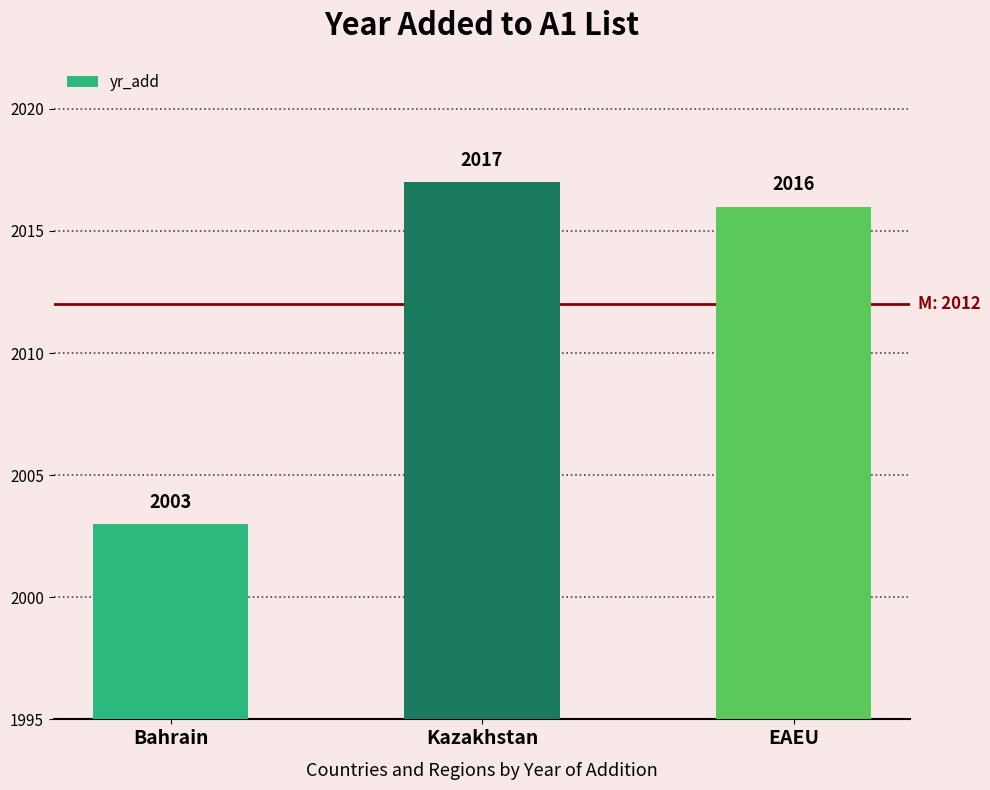

What value does the data have at Bahrain?

2003